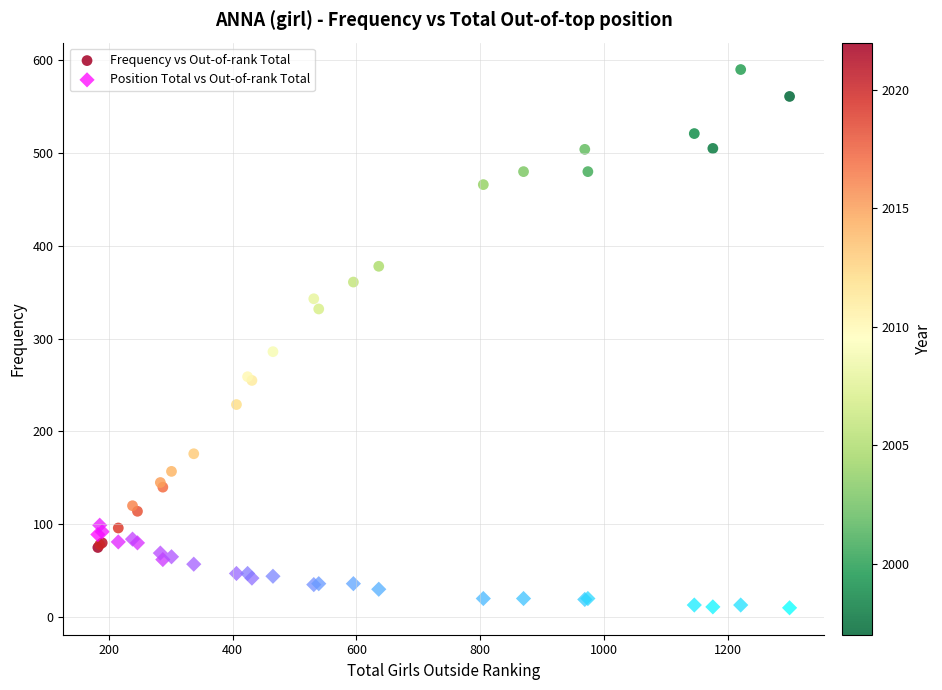

Across all series, what Y value is closest to 300?

286